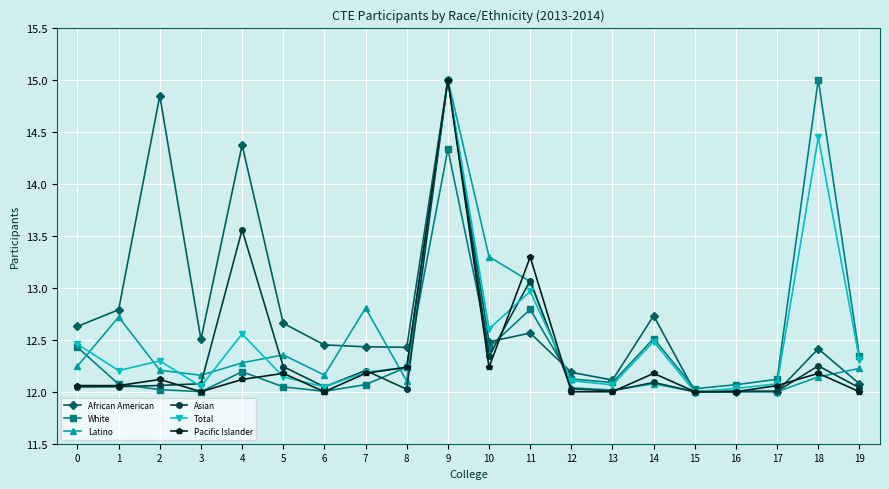

Which category has the highest value in the Latino series?

9